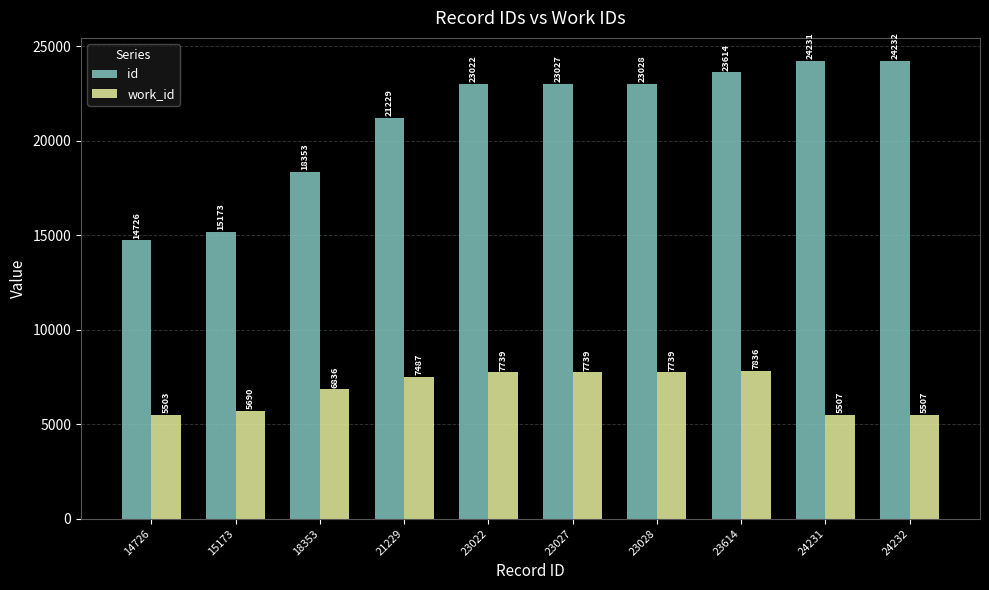

What is the maximum value for work_id?

7836